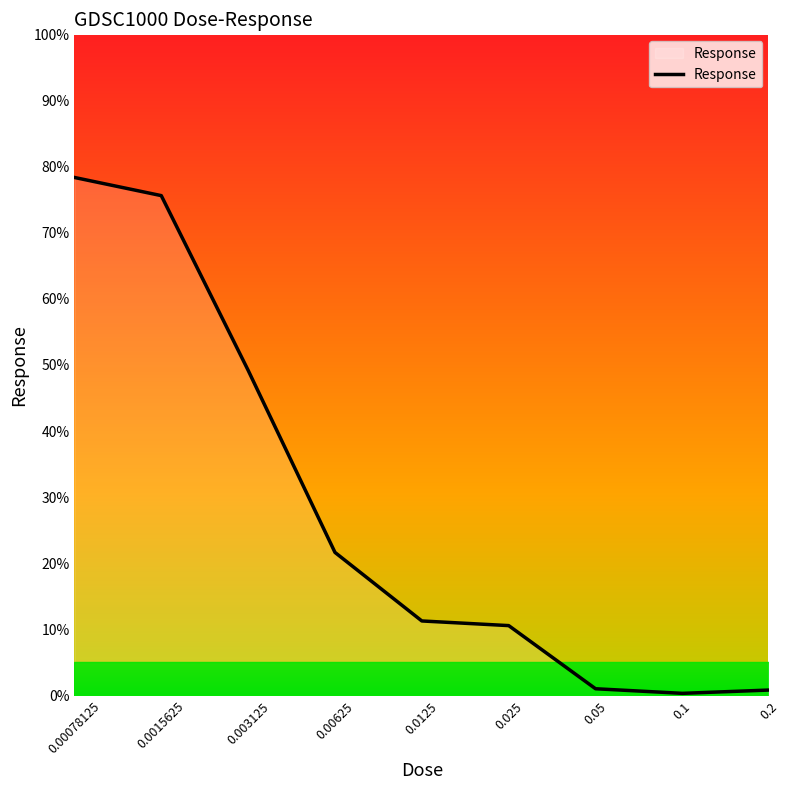

What is the greatest value displayed?

78.4